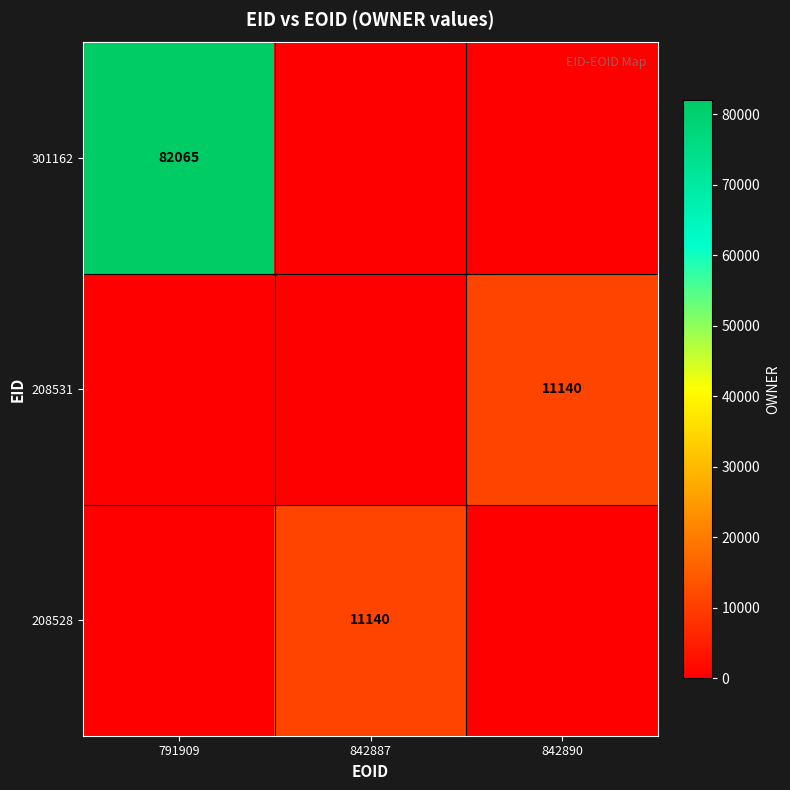

Is it true that 208531 equals 11140 at 842890?

True